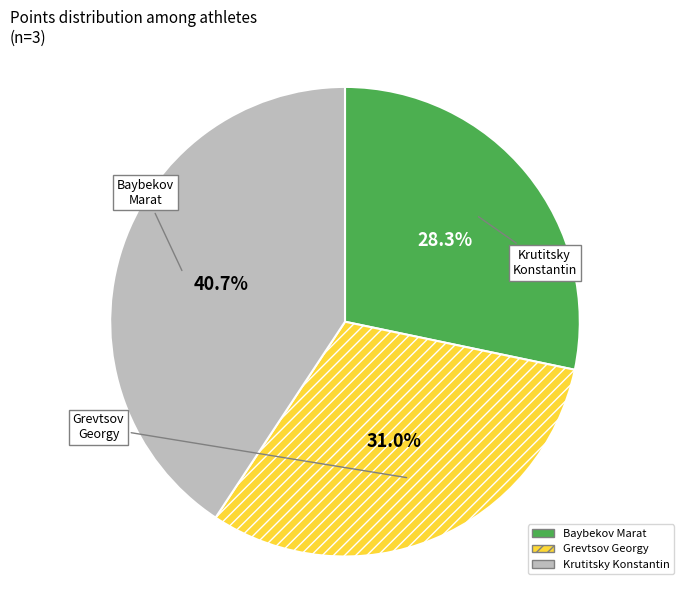

To the nearest percent, what portion does Baybekov Marat represent?

28%